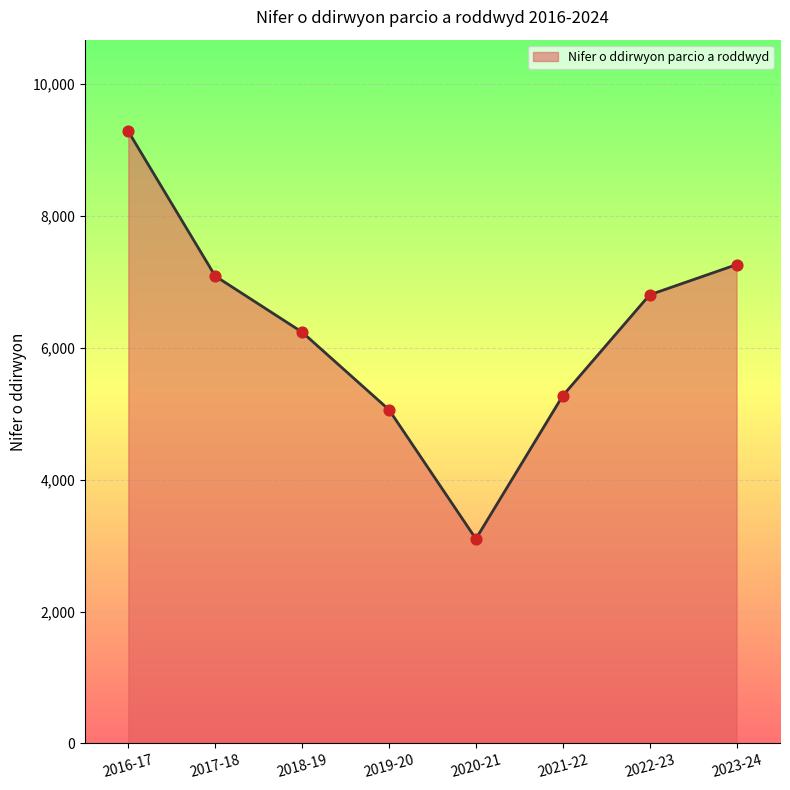

Between 2023-24 and 2017-18, which is larger?

2023-24